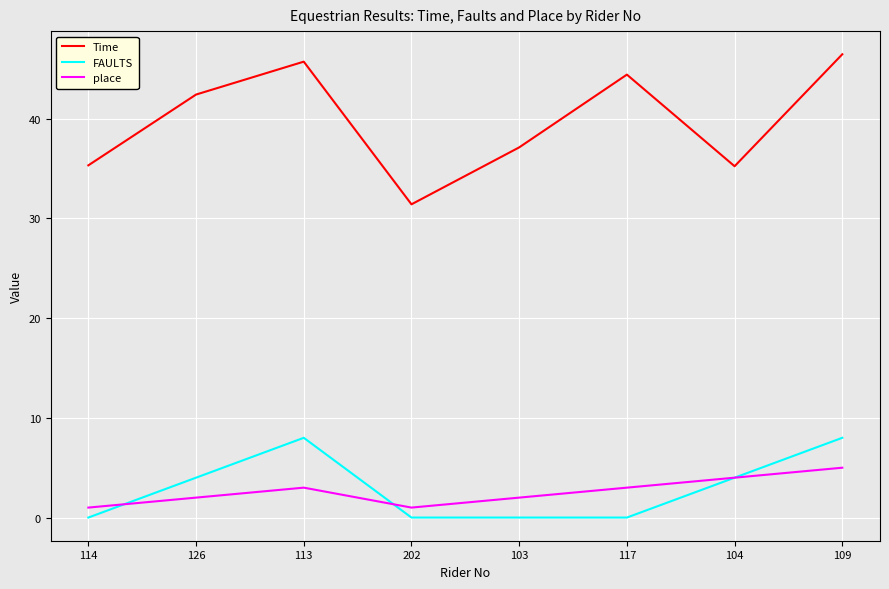

What is the spread (max minus min) of values at 104?

31.2